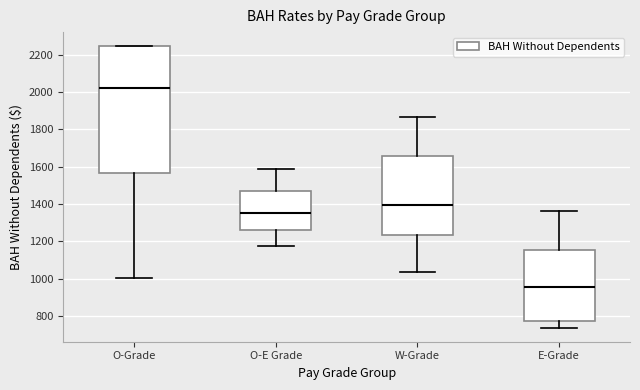

Comparing the boxes themselves (not the whiskers), which one is the tallest?

O-Grade